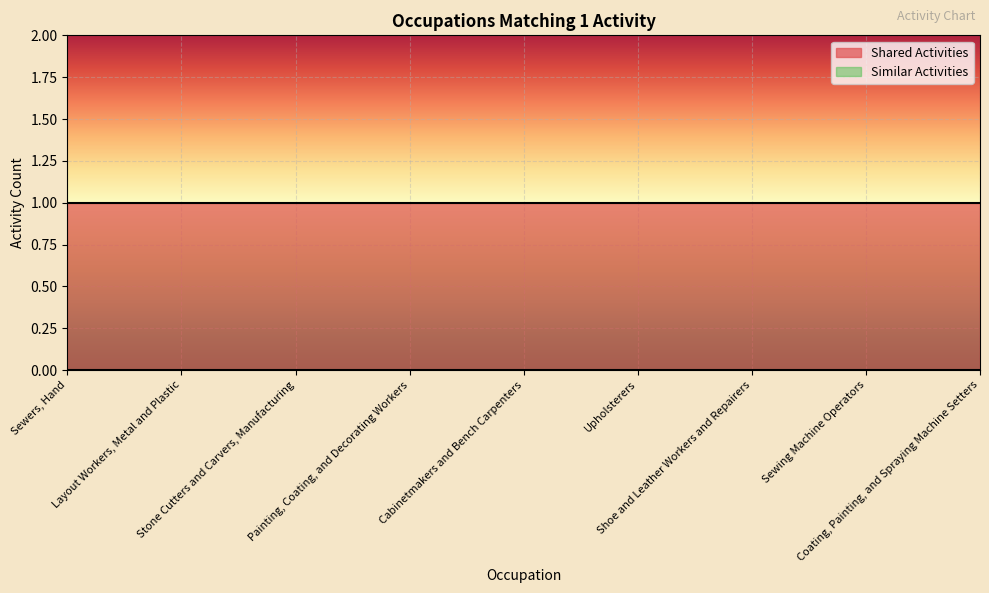

Rank the categories by Shared Activities value from lowest to highest.

Sewers, Hand, Layout Workers, Metal and Plastic, Stone Cutters and Carvers, Manufacturing, Painting, Coating, and Decorating Workers, Cabinetmakers and Bench Carpenters, Upholsterers, Shoe and Leather Workers and Repairers, Sewing Machine Operators, Coating, Painting, and Spraying Machine Setters